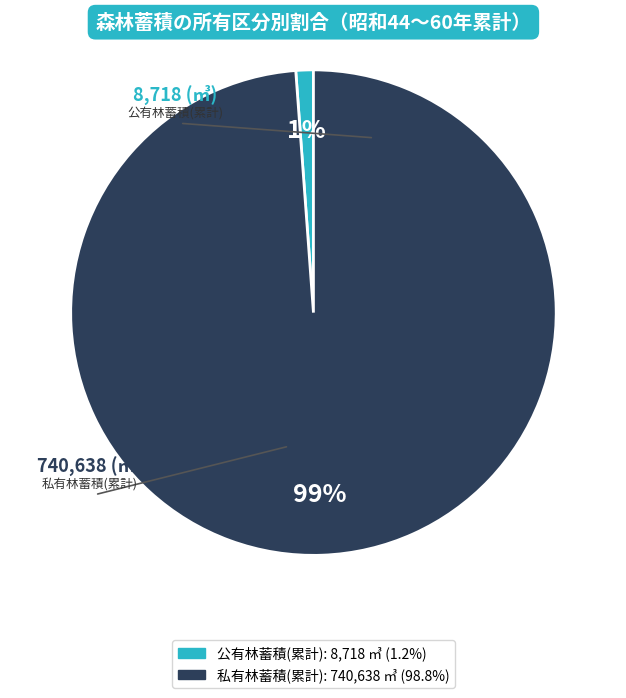

Count the number of slices in the pie.

2